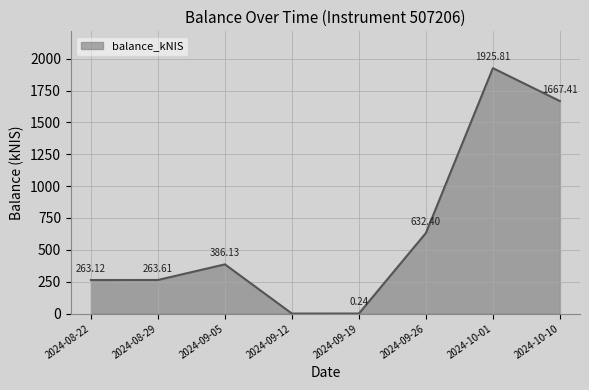

What is the sum of the values at 2024-08-22 and 2024-09-12?

263.1